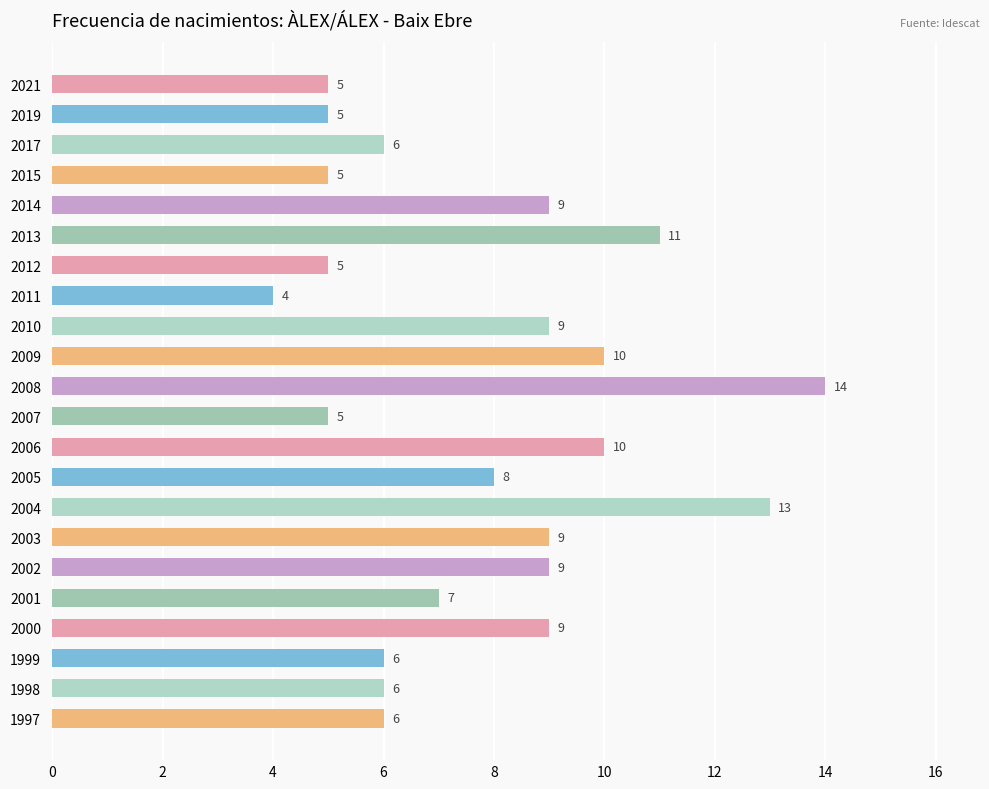

What is the greatest value displayed?

14